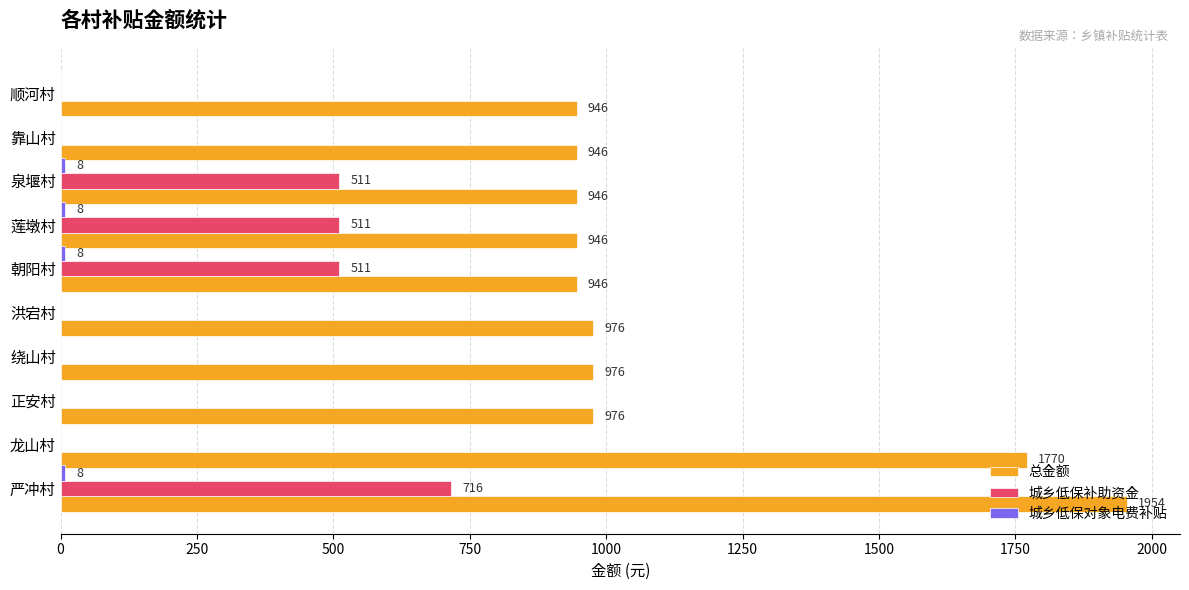

Read the 总金额 value at 泉堰村.

946.5